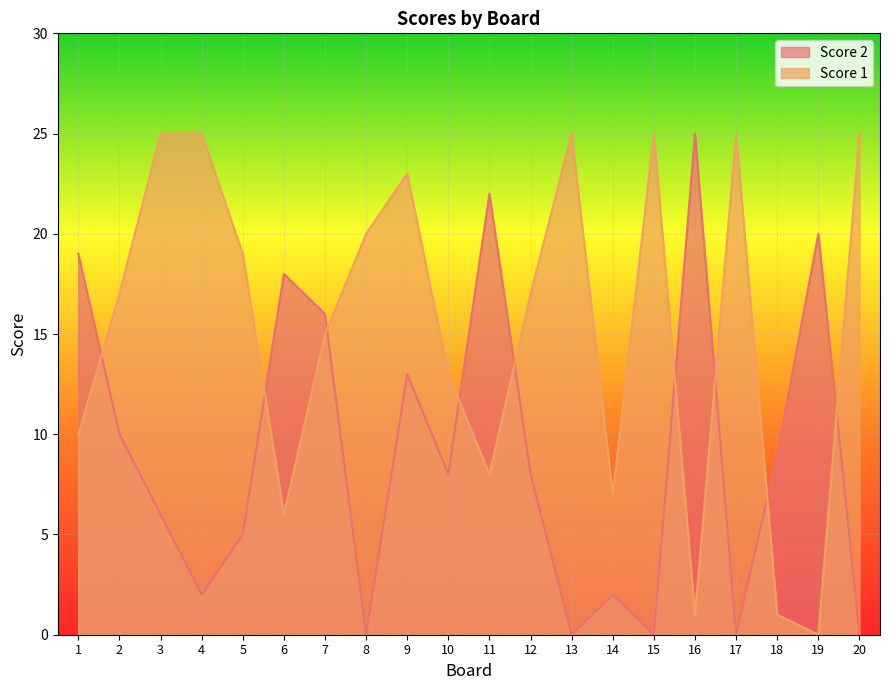

Reading right to left, transcribe all the data shown in this chart.

Score 1: 25	0	1	25	1	25	7	25	17	8	13	23	20	15	6	19	25	25	17	10
Score 2: 0	20	9	0	25	0	2	0	8	22	8	13	0	16	18	5	2	6	10	19